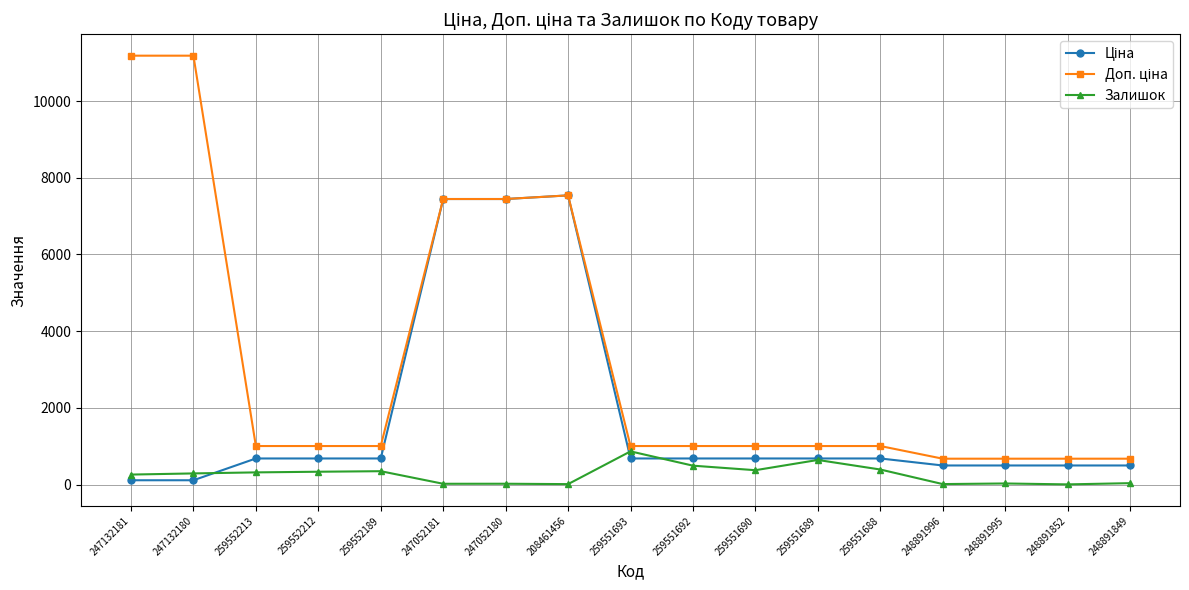

How many data points does each series have?

17